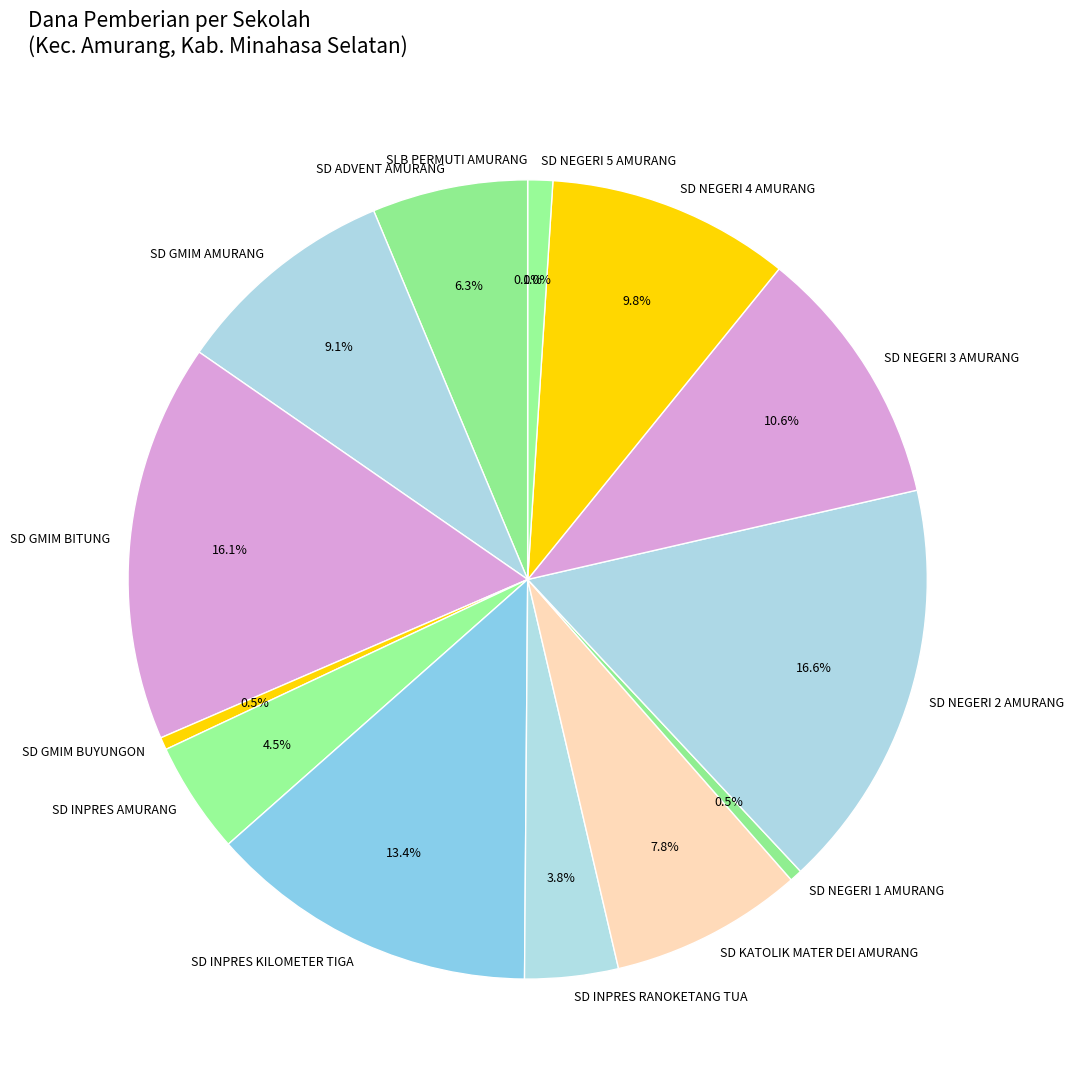

To the nearest percent, what is the difference between the SD INPRES KILOMETER TIGA and SD INPRES AMURANG slice percentages?

9%